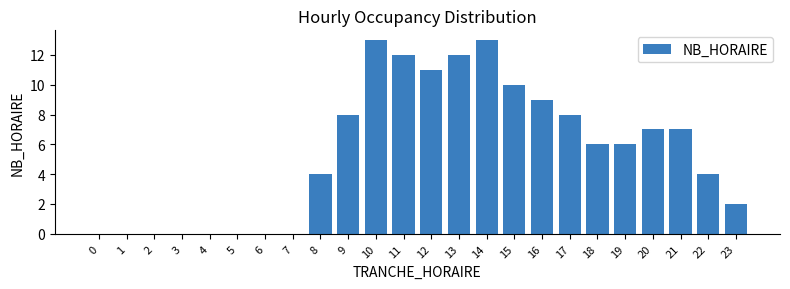

Reading left to right, extract all data points from this chart.

0=0	1=0	2=0	3=0	4=0	5=0	6=0	7=0	8=4	9=8	10=13	11=12	12=11	13=12	14=13	15=10	16=9	17=8	18=6	19=6	20=7	21=7	22=4	23=2